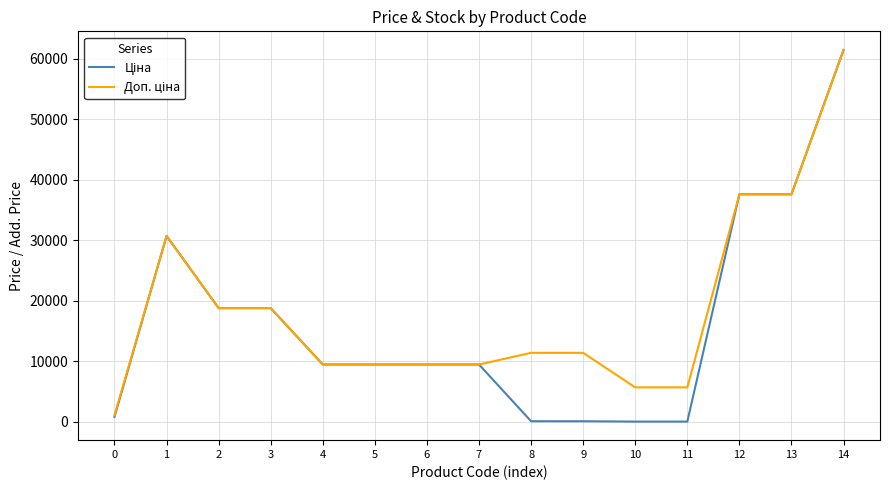

At which category is the sum across all series the highest?

14